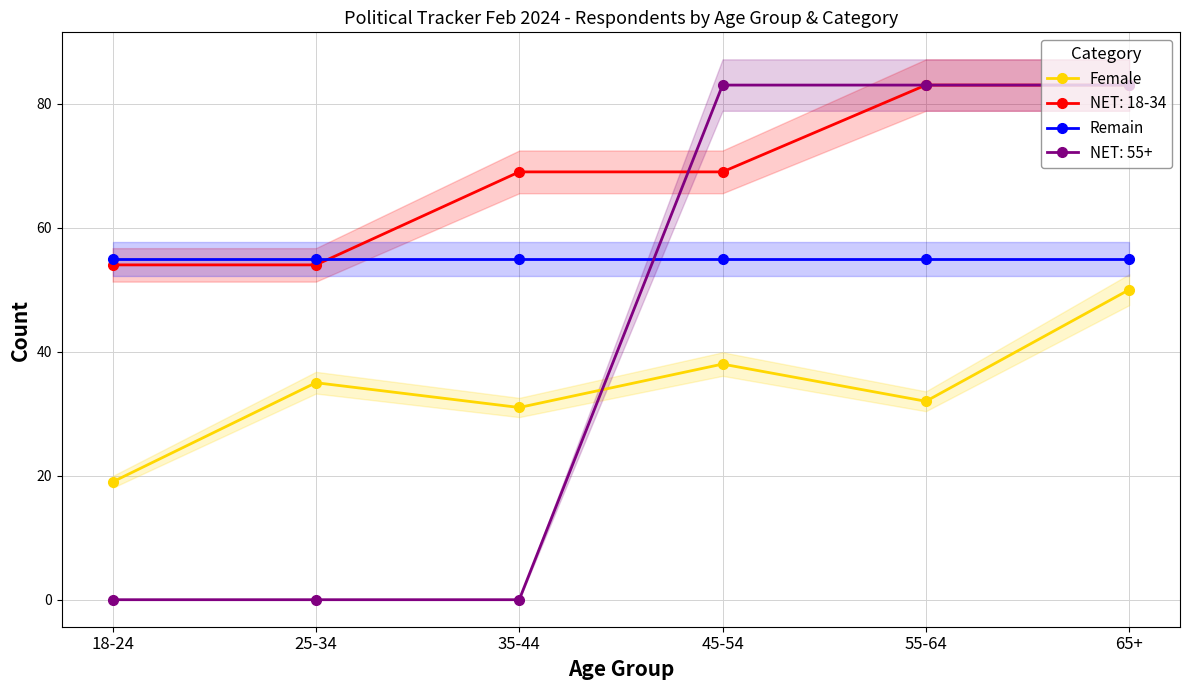

List the labels in order of Female value, smallest first.

18-24, 35-44, 55-64, 25-34, 45-54, 65+